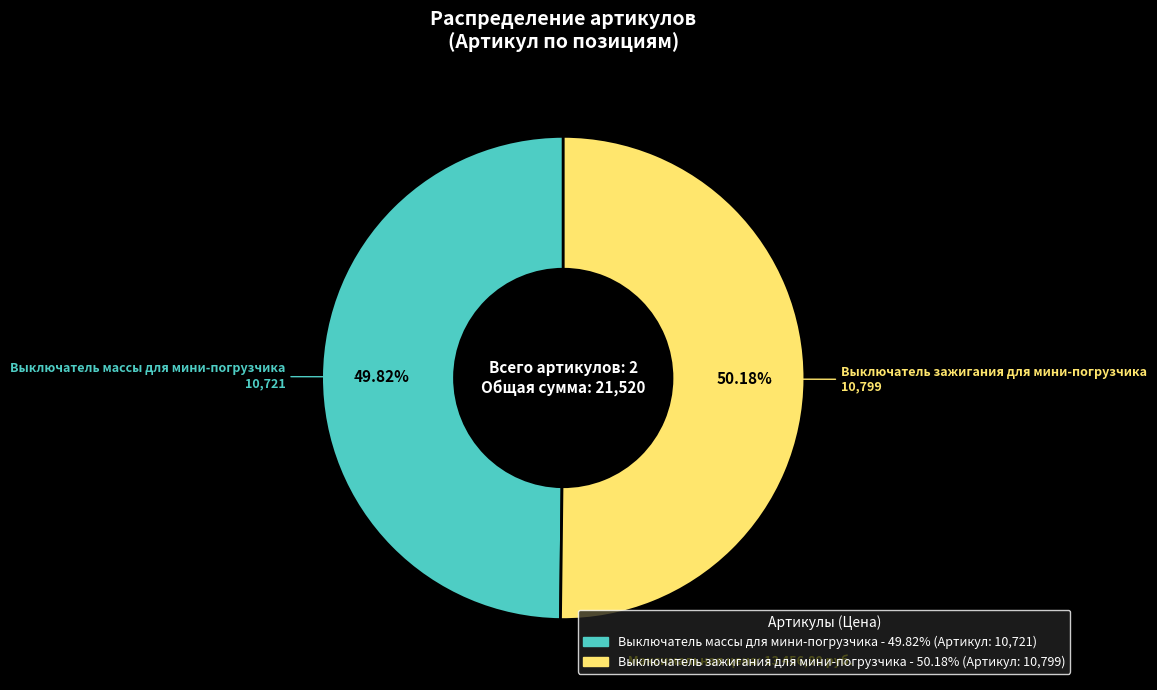

Count the number of slices in the pie.

2